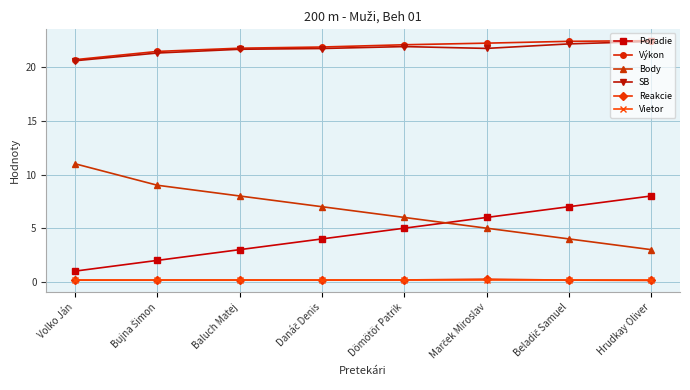

What is the highest value of the Vietor series?

0.2